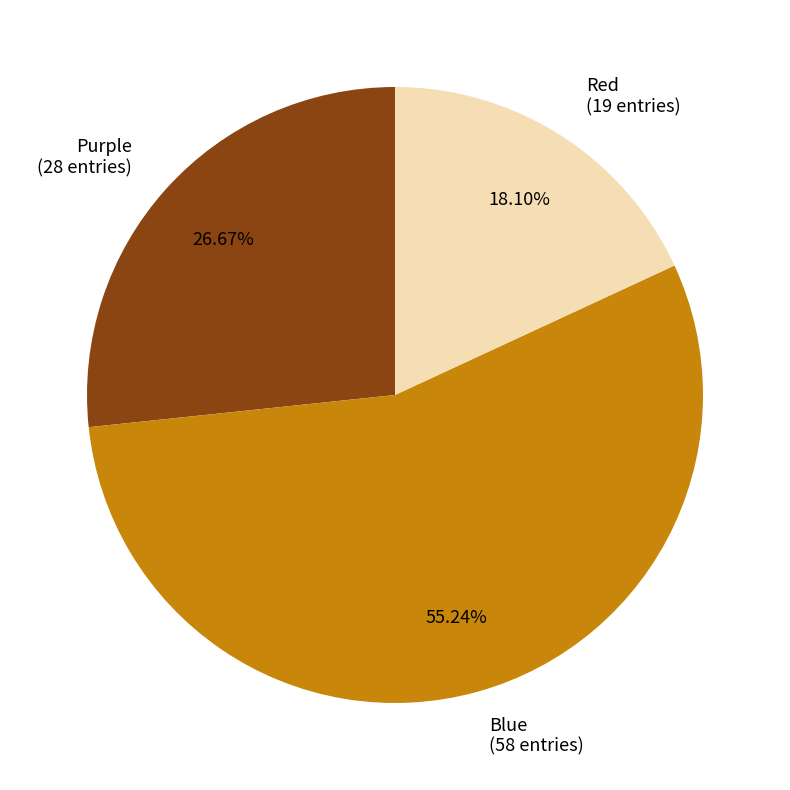

To the nearest percent, what portion does Red represent?

18%